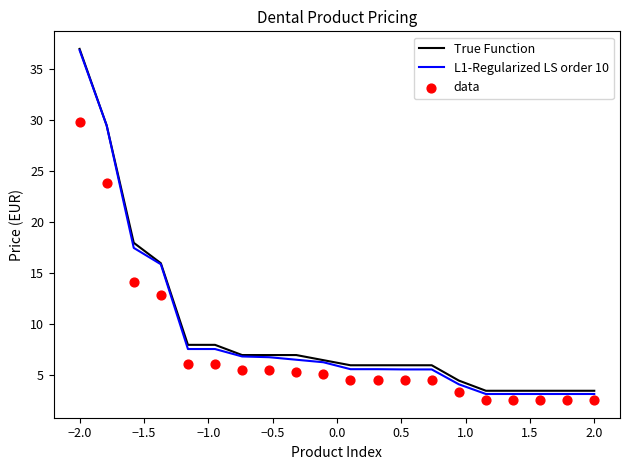

What are all the series names shown in the legend?

True Function, L1-Regularized LS order 10, data